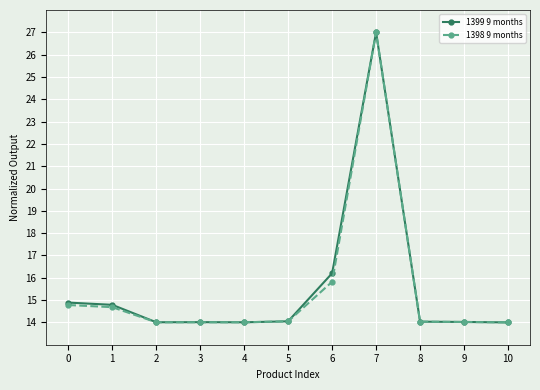

At which label is 1398 9 months closest to 20?

6